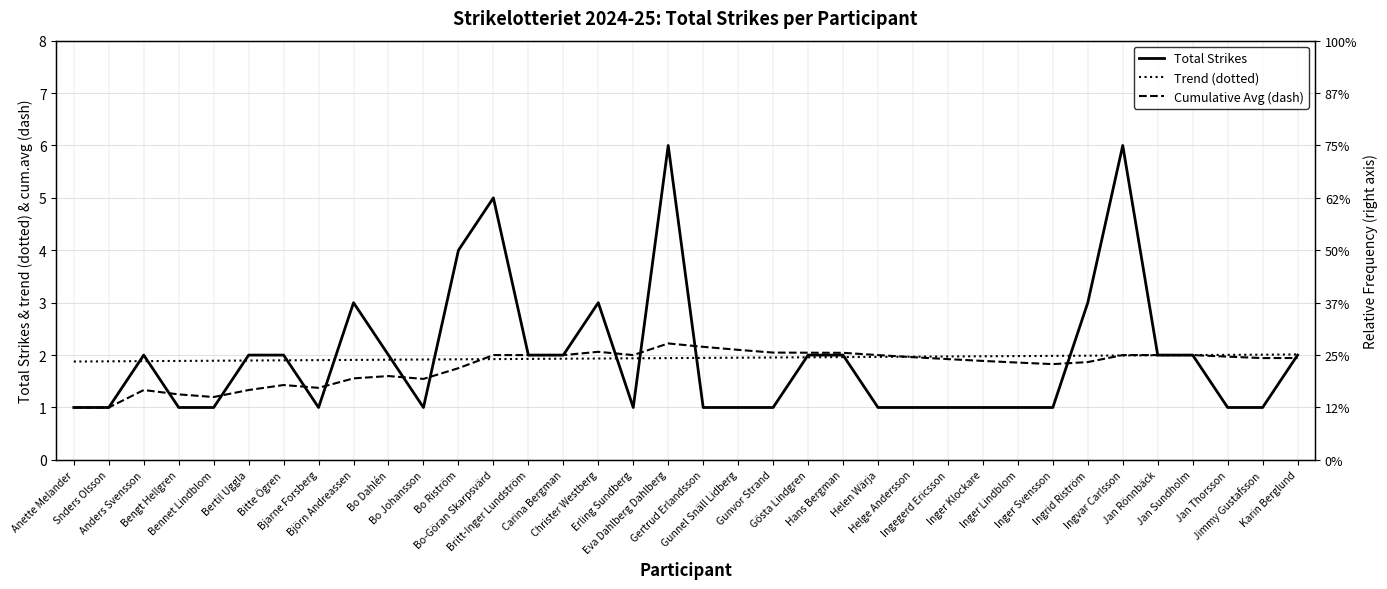

Which series ends up on top after the final intersection of Trend (dotted) and Total Strikes?

Trend (dotted)